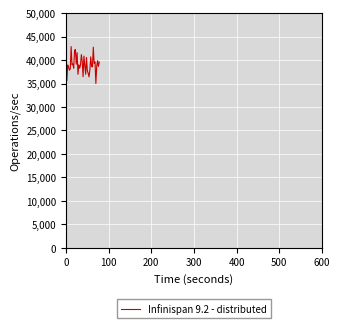

What is the greatest value displayed?

43661.6